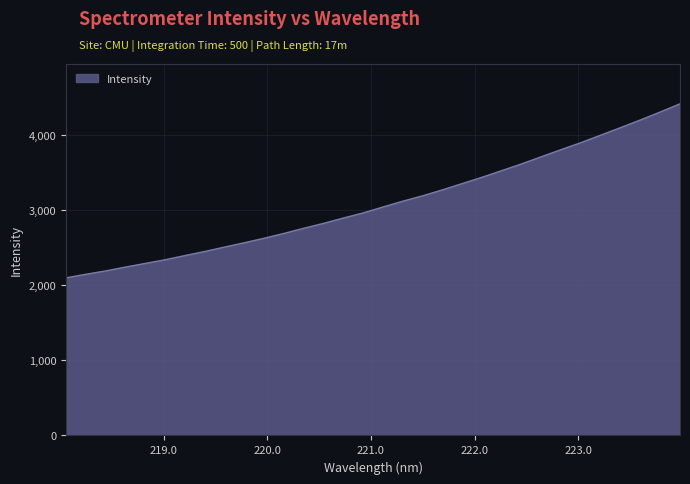

What is the difference between the maximum and minimum values?

2321.0